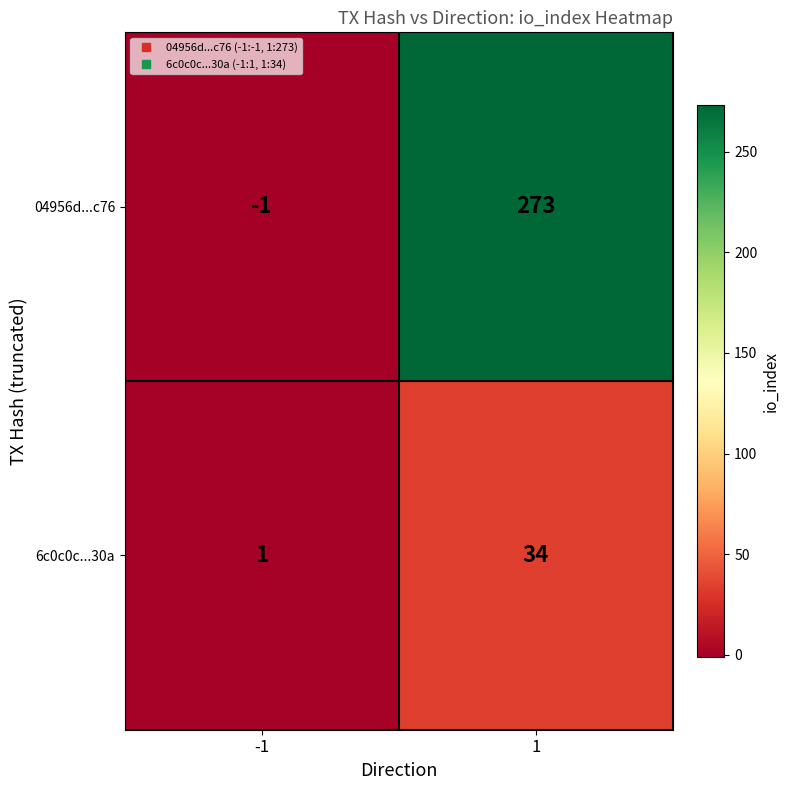

List the series in order of their overall mean, highest first.

04956d...c76, 6c0c0c...30a